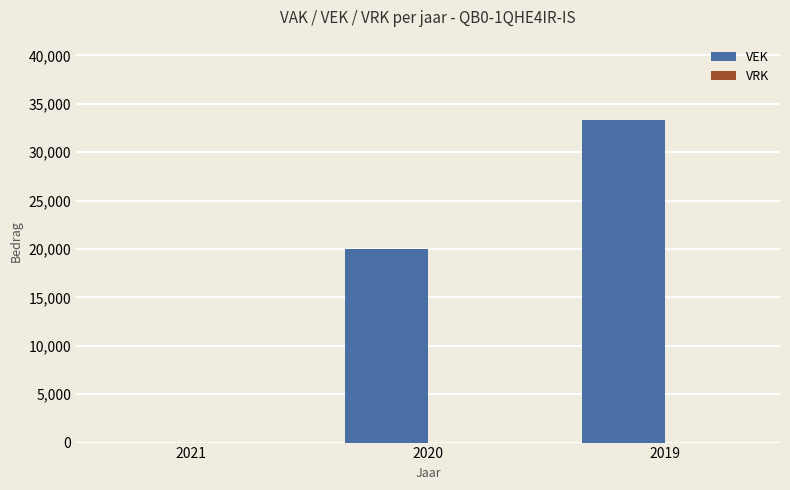

Reading right to left, extract all data points from this chart.

2019=33300	2020=20000	2021=0